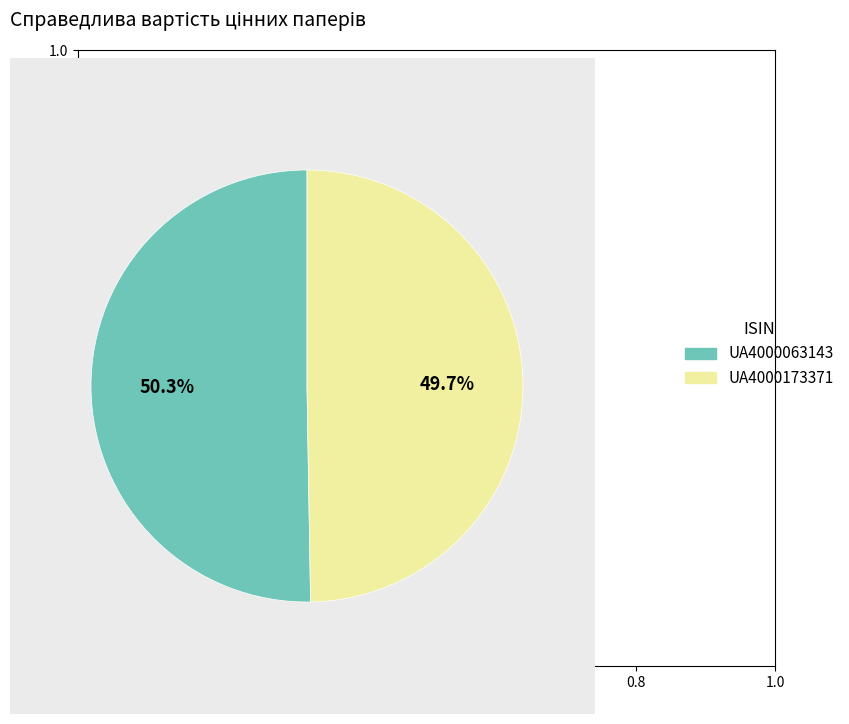

Is the sum of UA4000063143 and UA4000173371 greater than half?

Yes